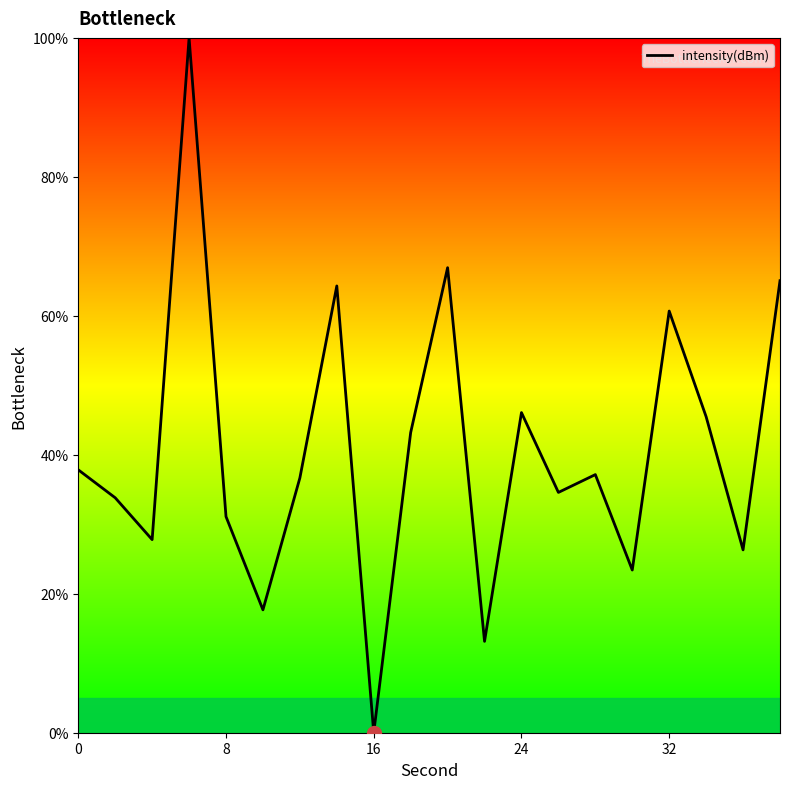

What is the difference between the maximum and minimum values?

100.0